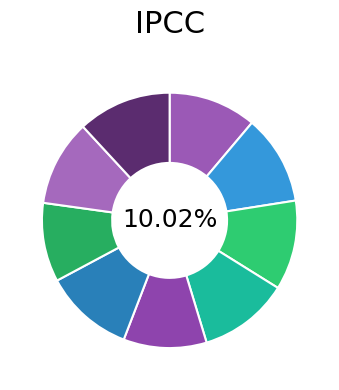

Combined, what portion of the pie is Порез на производе и производњу and Порез на производе?

22.7%